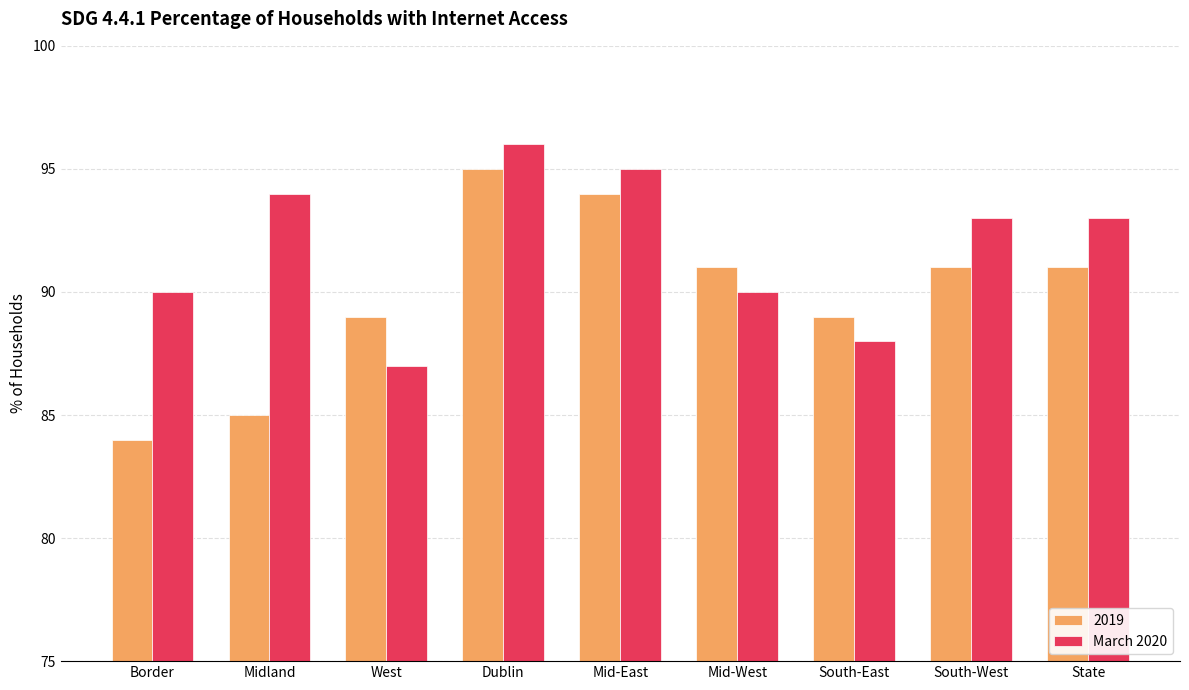

What is the label of the 4th bar from the left?

Dublin